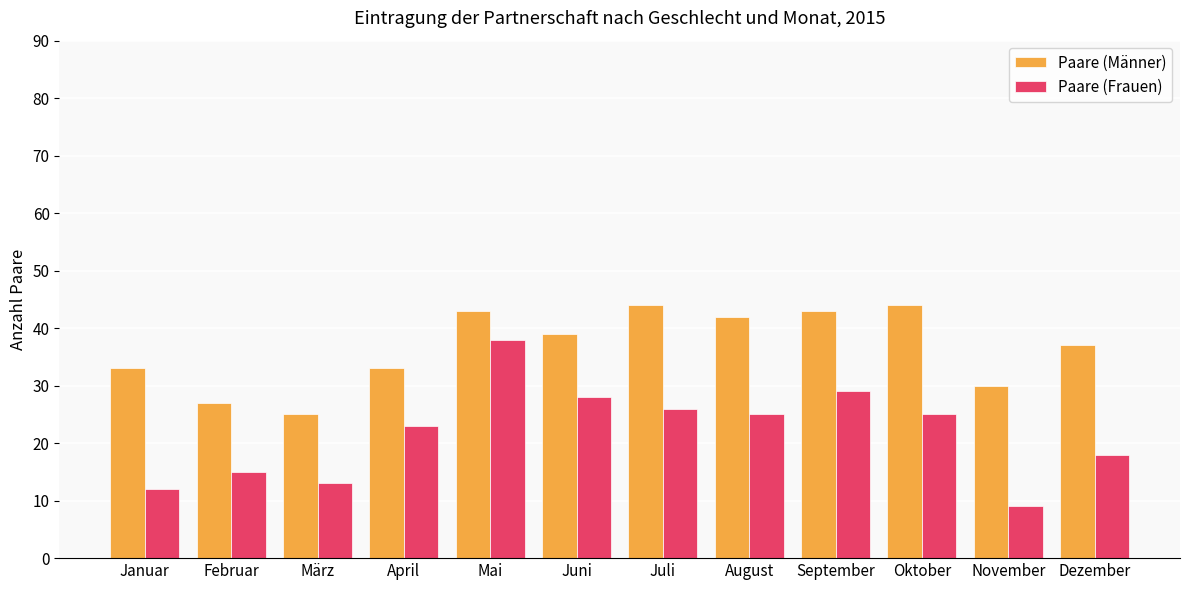

The value of Paare (Männer) at Oktober is 44. True or false?

True